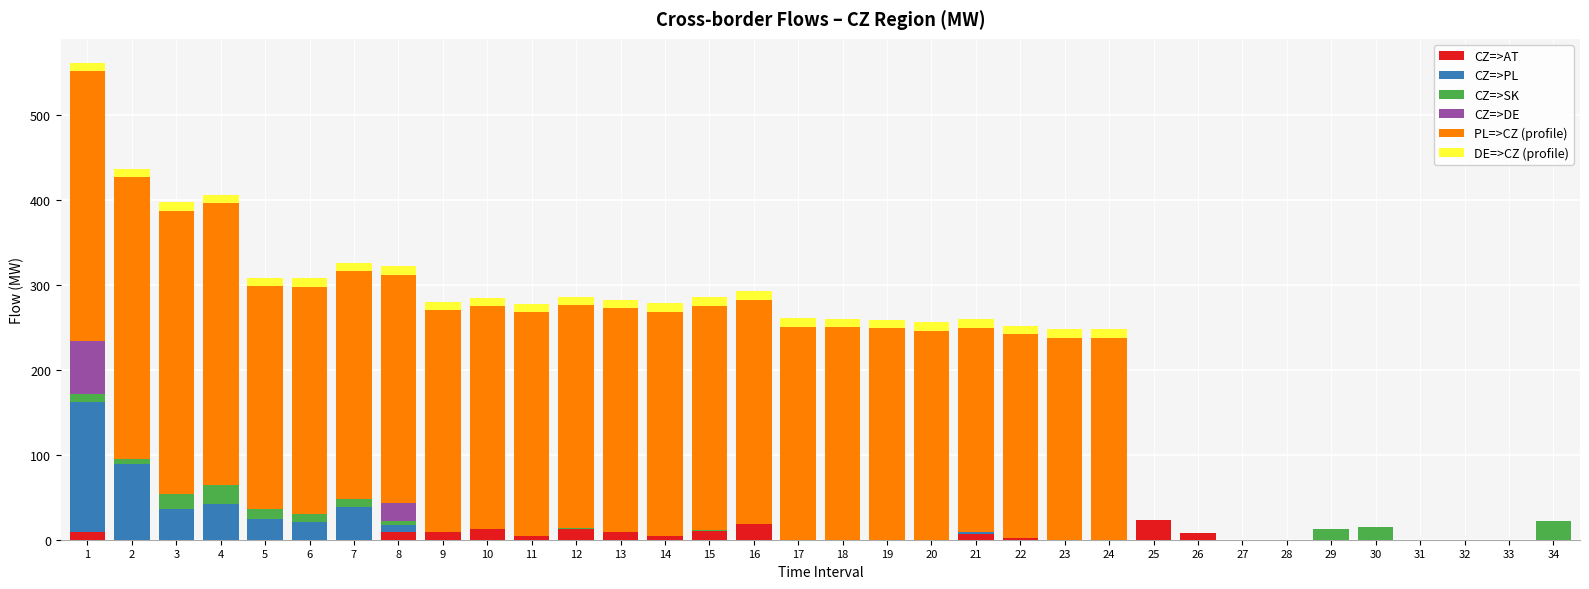

True or false: CZ=>AT has a value of 18.7 at 16.

True